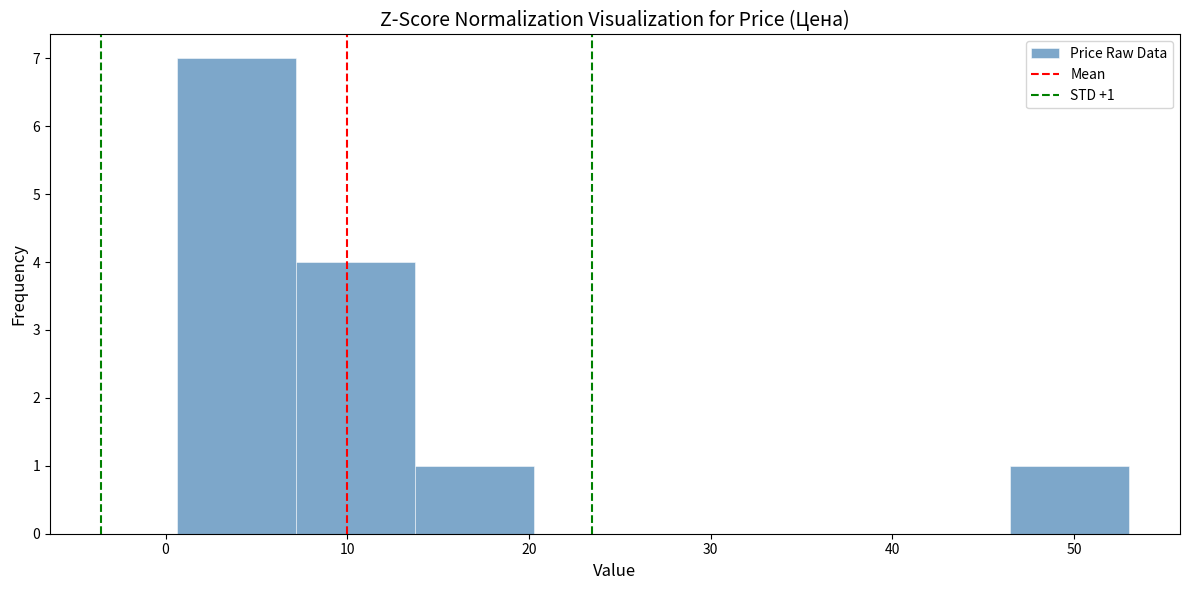

Which range on the x-axis has the tallest bar?

1 to 7